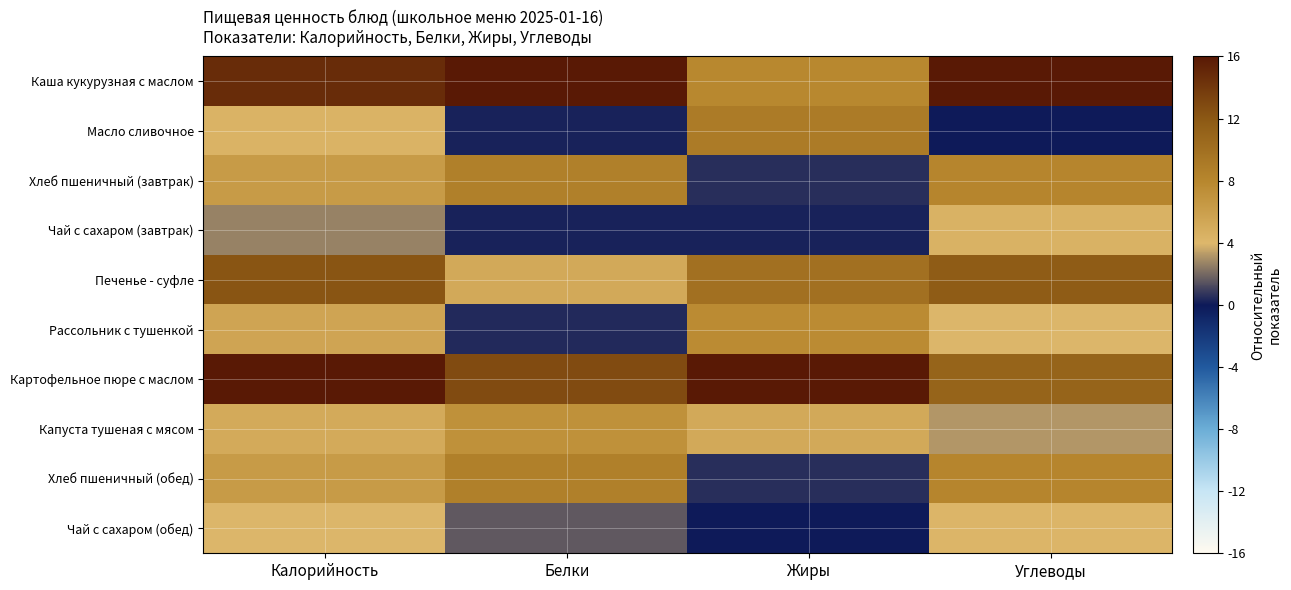

Rank the series by their maximum value, from lowest to highest.

Чай с сахаром (обед), Чай с сахаром (завтрак), Капуста тушеная с мясом, Рассольник с тушенкой, Хлеб пшеничный (завтрак), Хлеб пшеничный (обед), Масло сливочное, Печенье - суфле, Каша кукурузная с маслом, Картофельное пюре с маслом